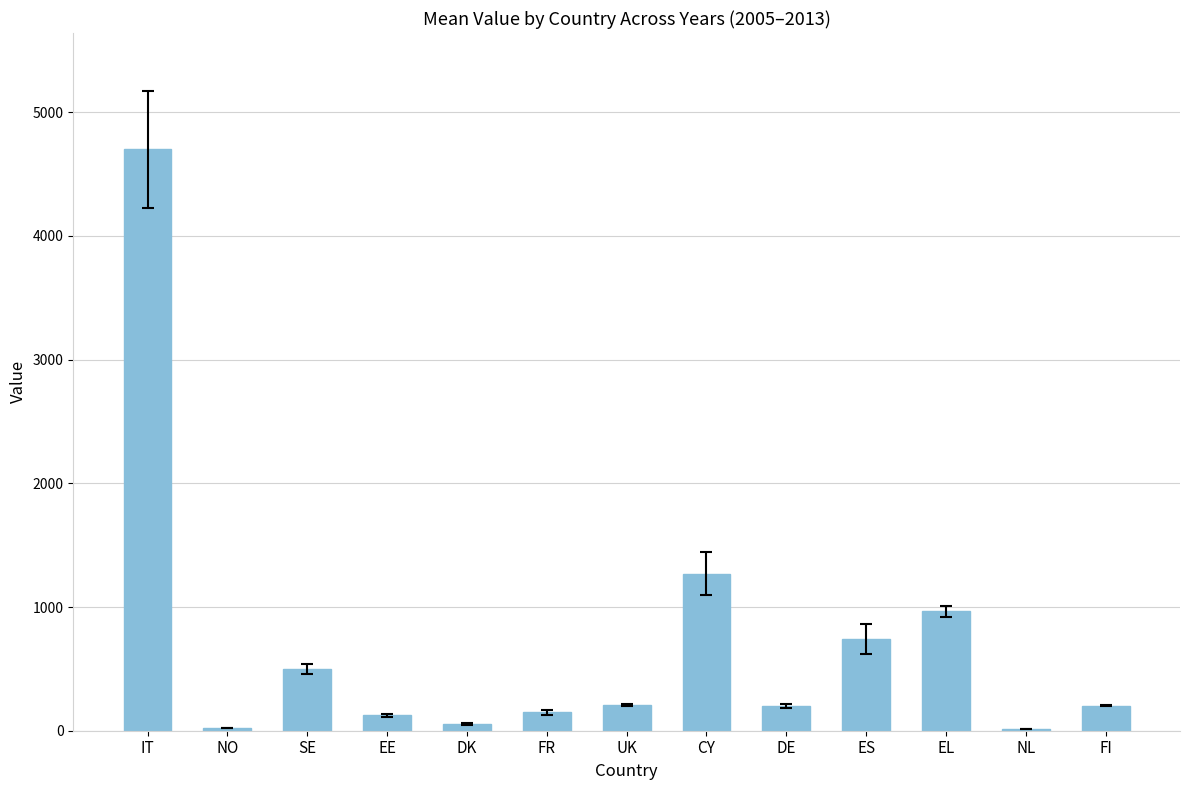

What is the maximum value shown in the chart?

4699.5